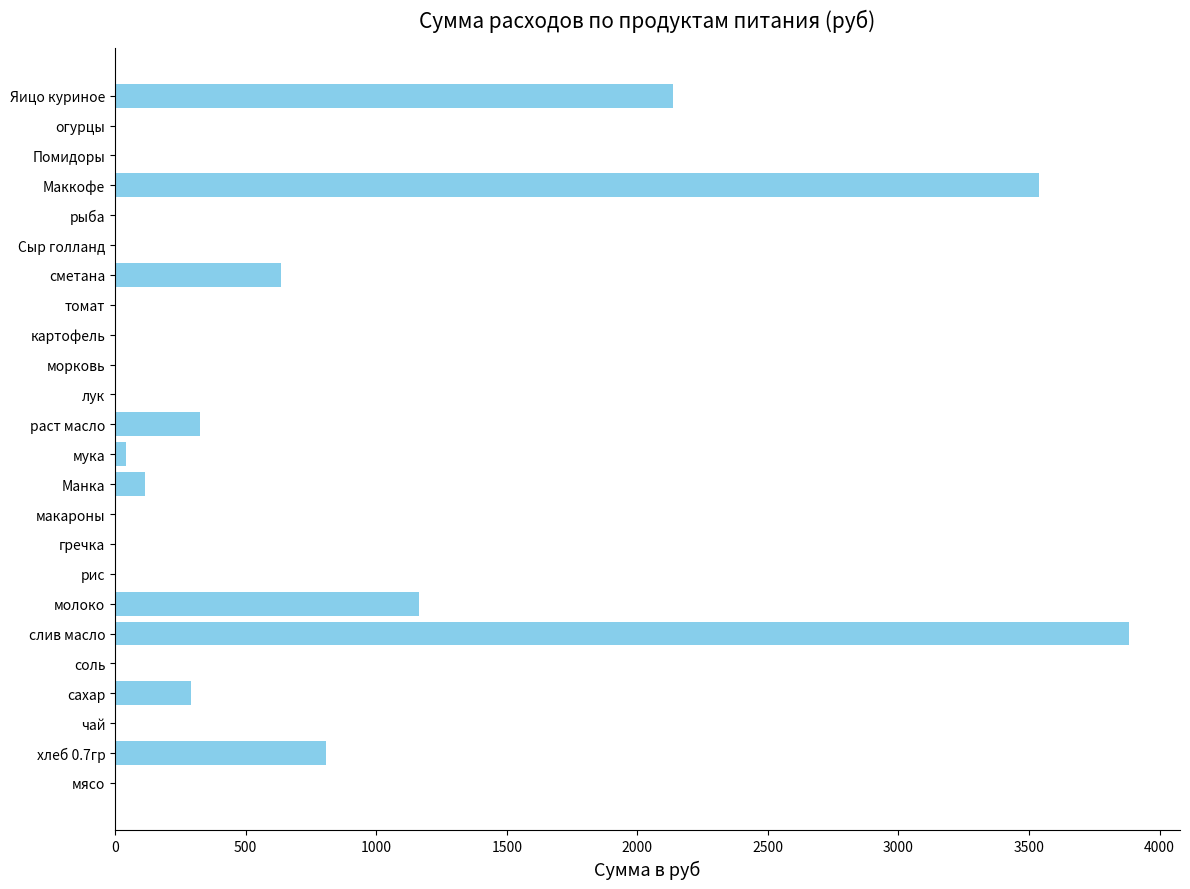

What is the average value?

539.5